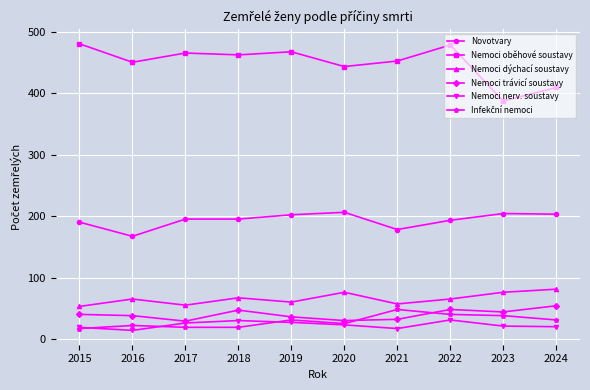

True or false: Nemoci nerv. soustavy and Nemoci oběhové soustavy cross at least once.

False